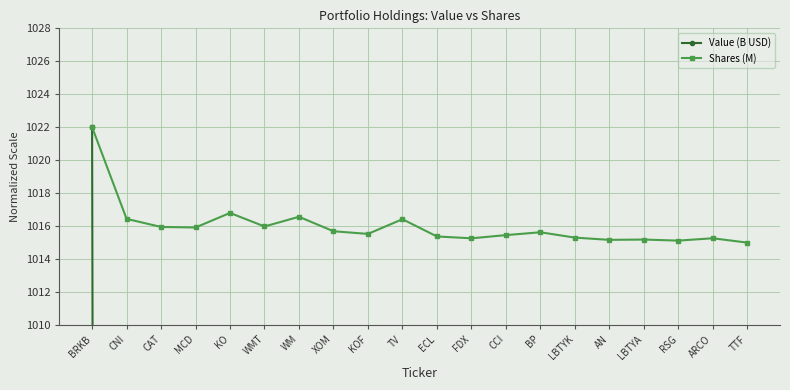

How many values in the Value (B USD) series are below 50?

10